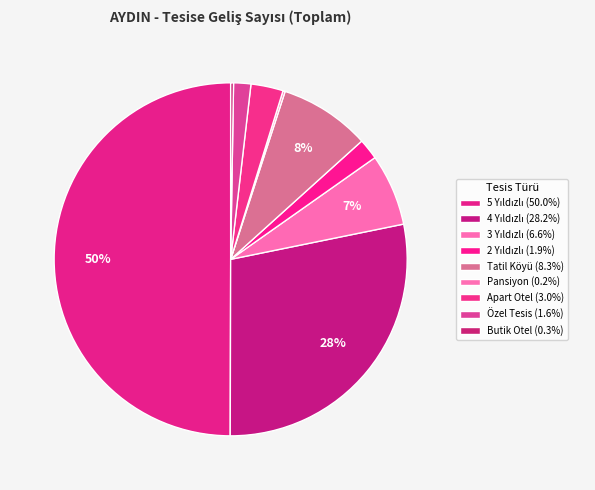

True or false: Özel Tesis accounts for 2% of the total.

True